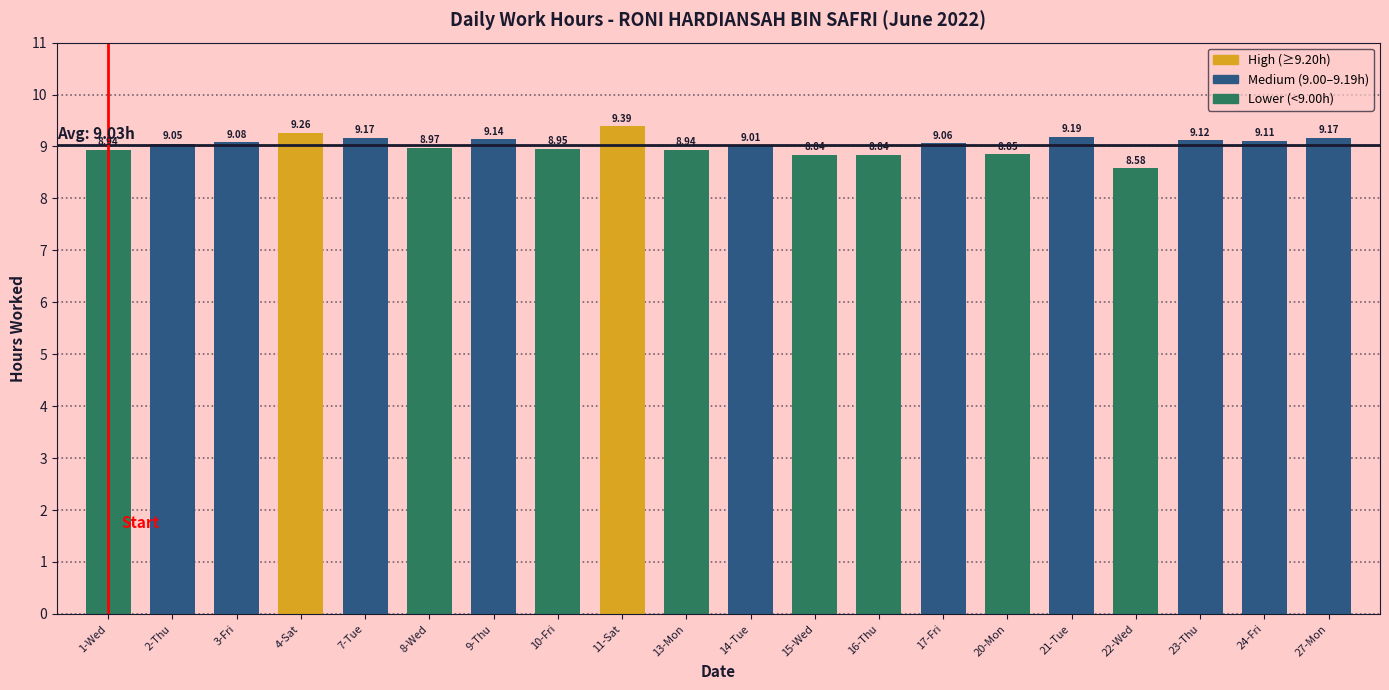

What is the value of the 4th bar from the left?

9.3